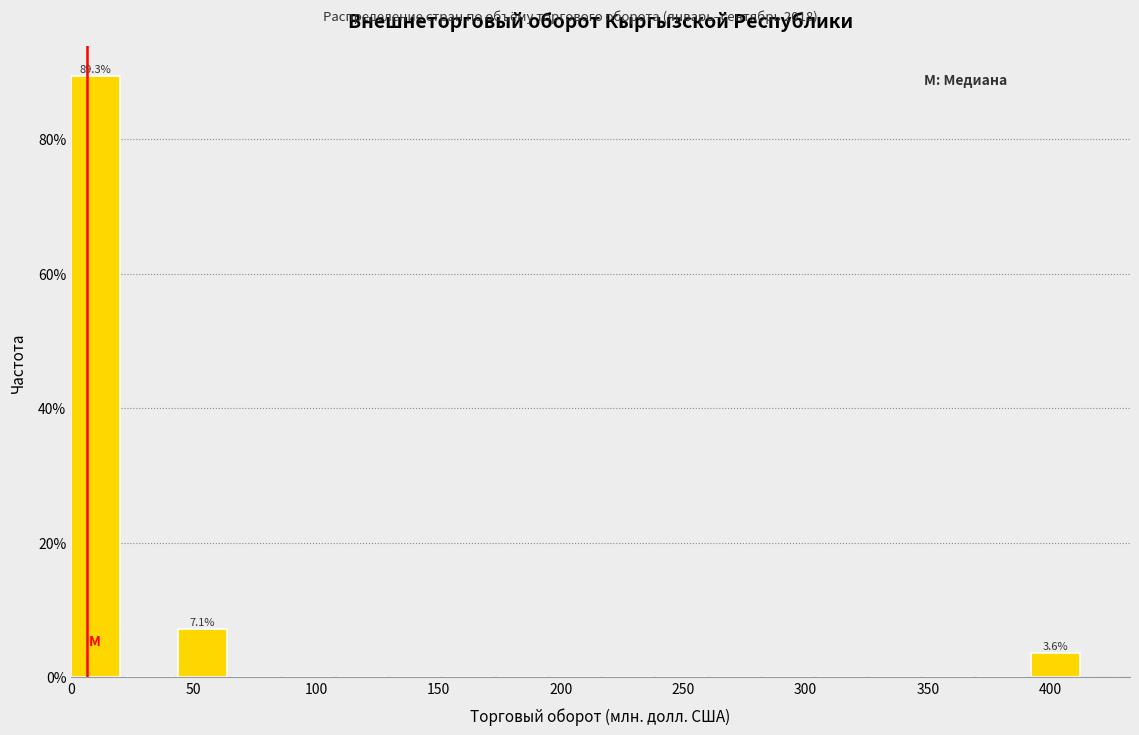

Which range on the x-axis has the tallest bar?

0 to 20